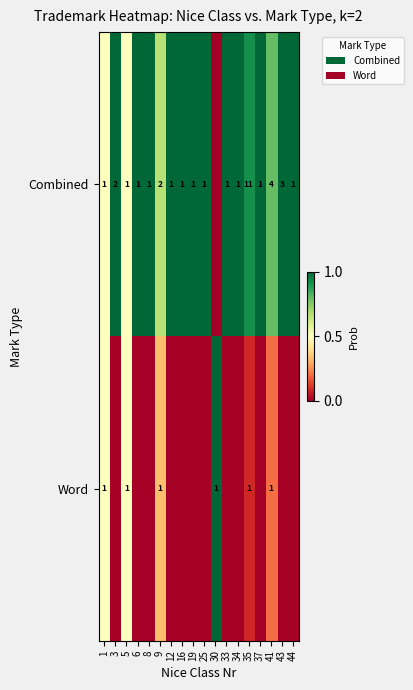

Is the value of Word at 35 greater than the value of Combined at 41?

No